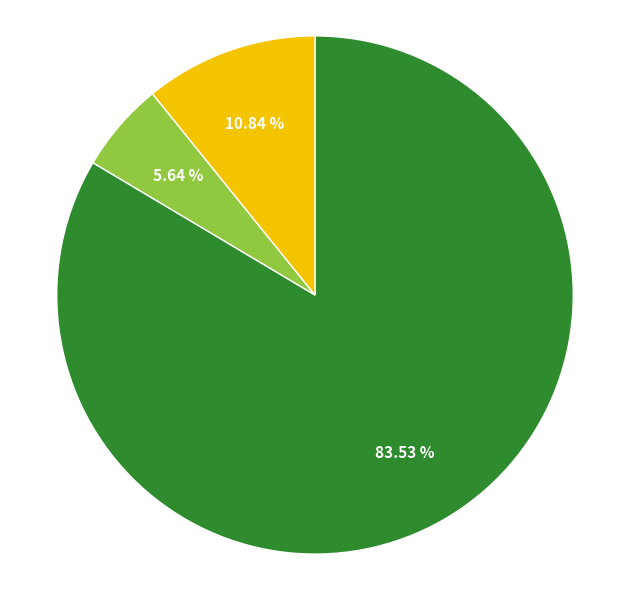

How many segments does this pie chart have?

3